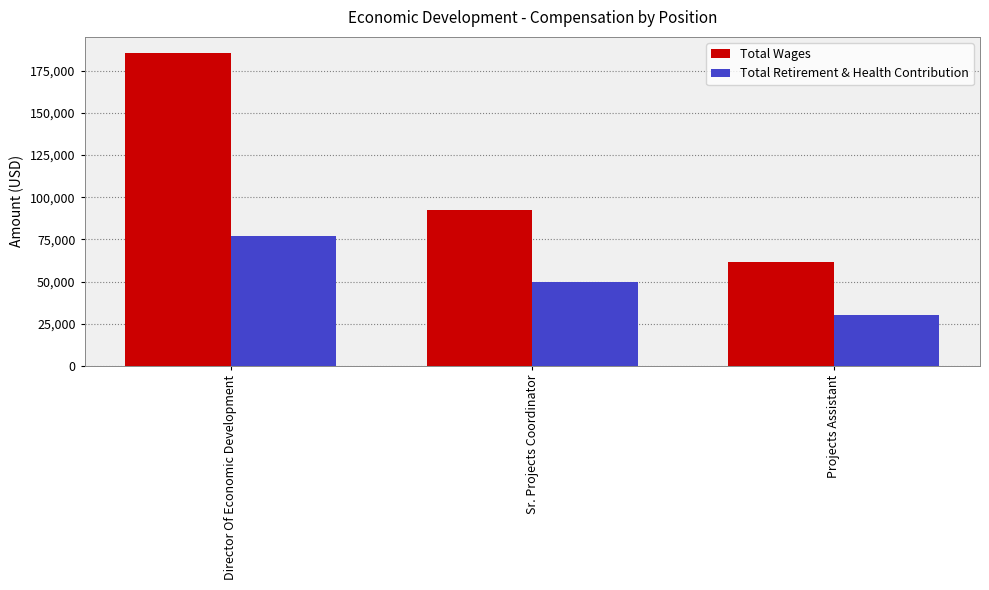

How many categories are shown in the chart?

3